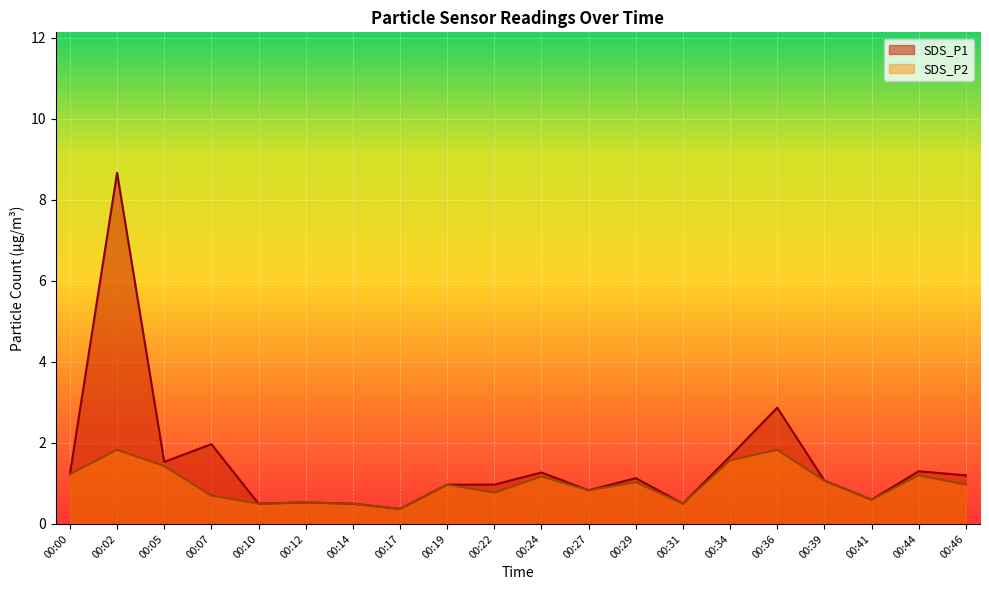

What is the difference between the maximum and minimum values in the SDS_P1 series?

8.3